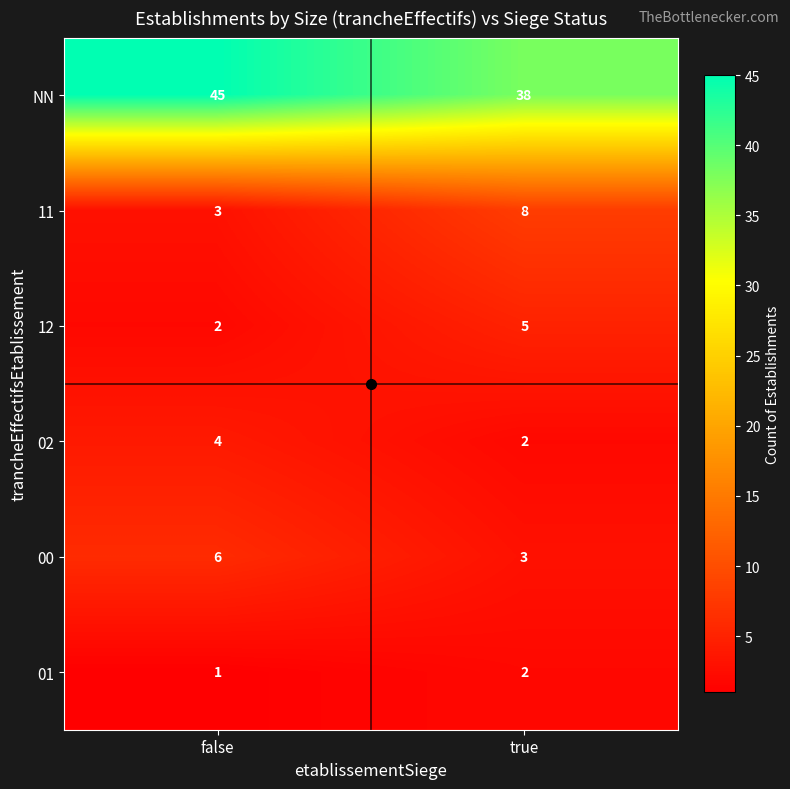

What is the average value of the NN series?

42